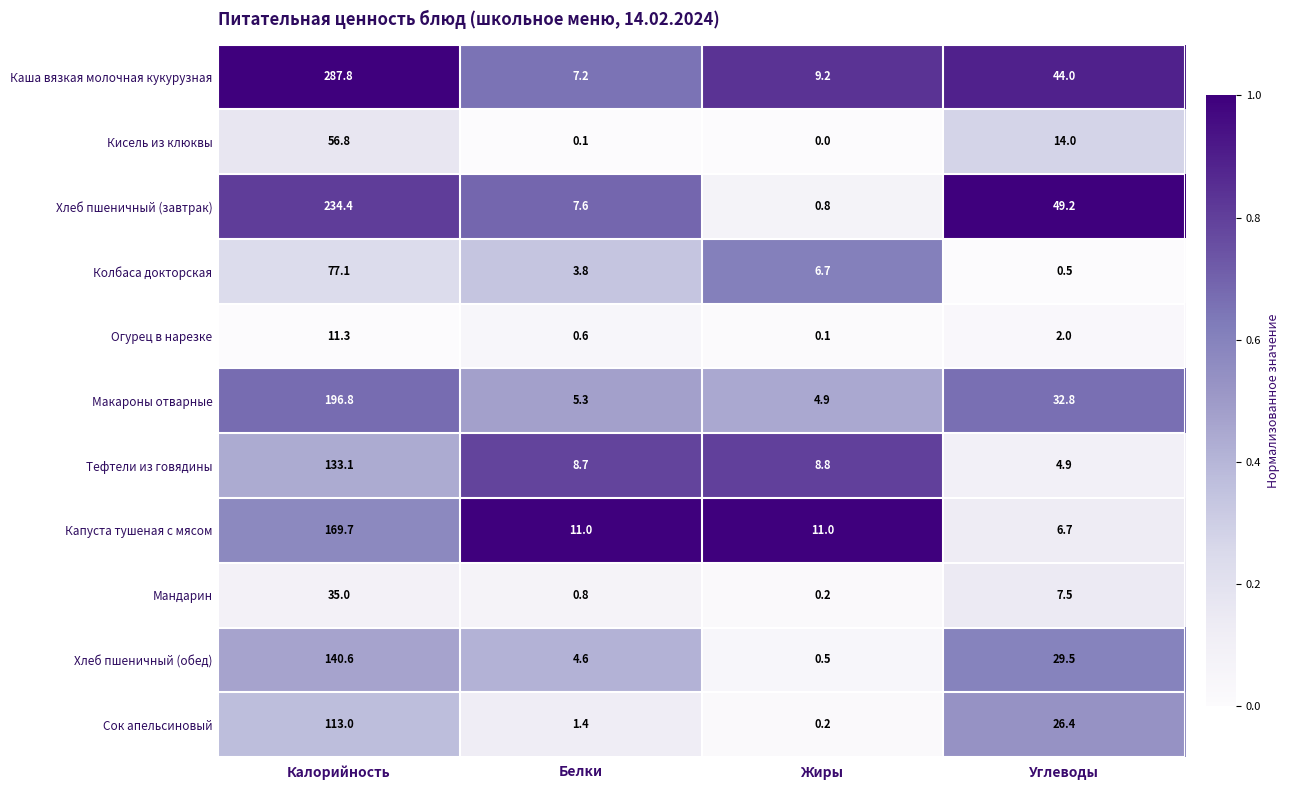

What is the spread (max minus min) of values at Углеводы?

48.7